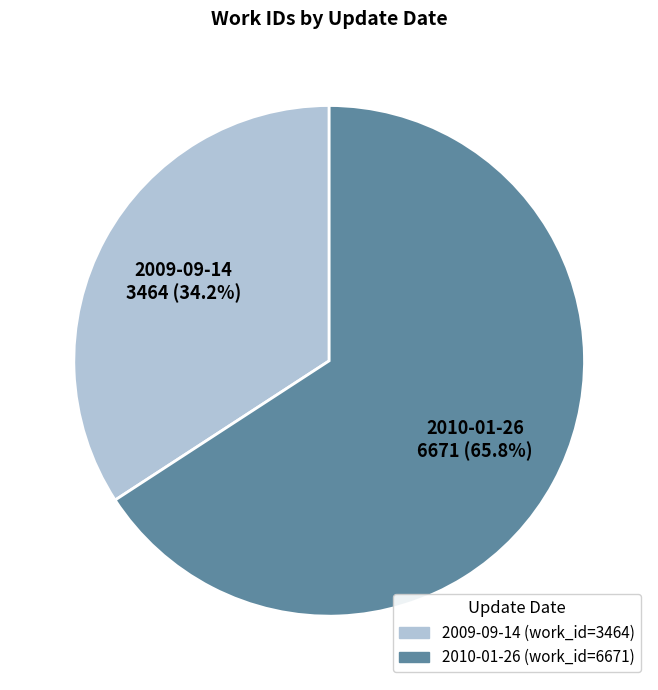

Combined, do 2009-09-14 and 2010-01-26 account for over 50%?

Yes